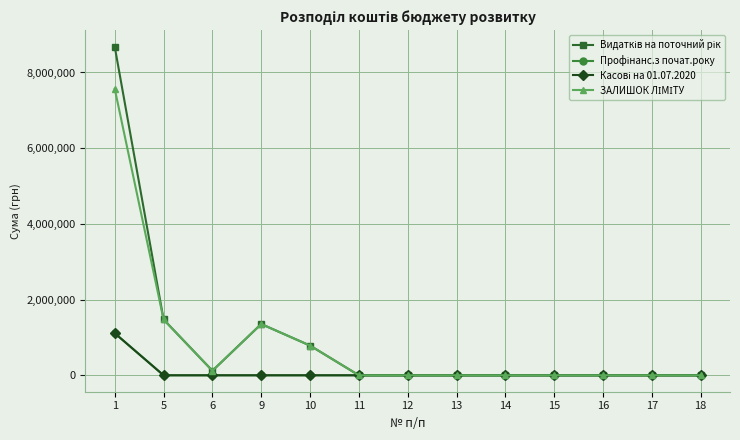

Is this an area chart (filled region under the line)?

No